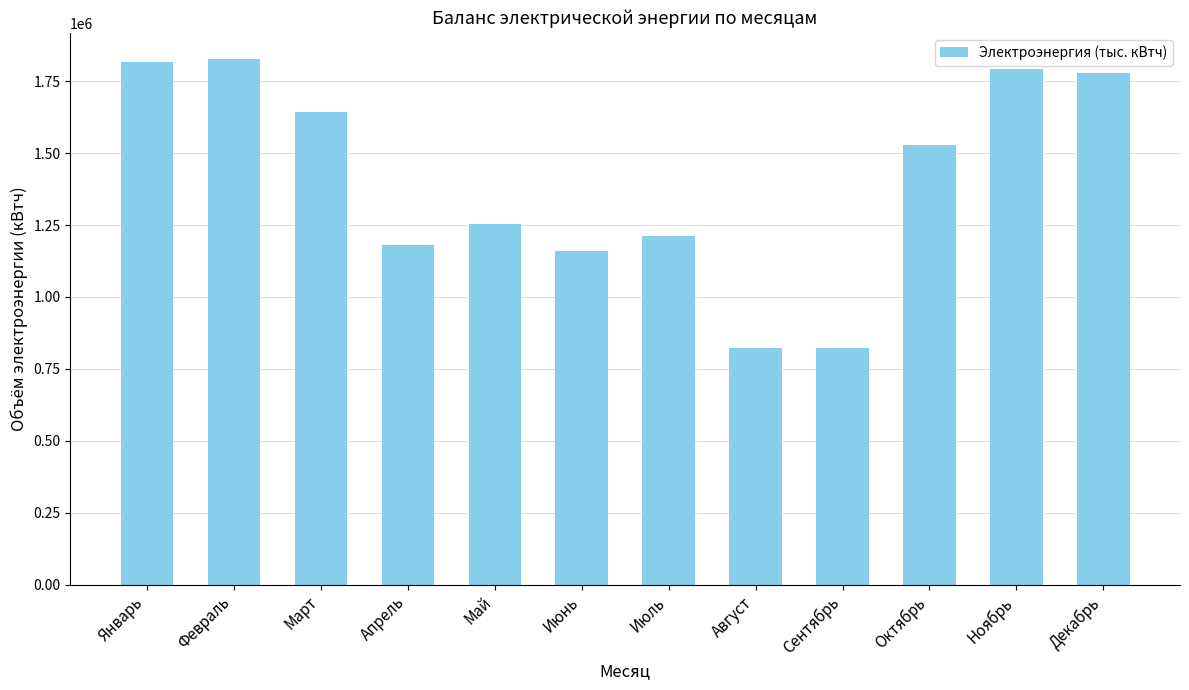

Approximately how many times larger is the value at Май compared to Ноябрь?

0.7